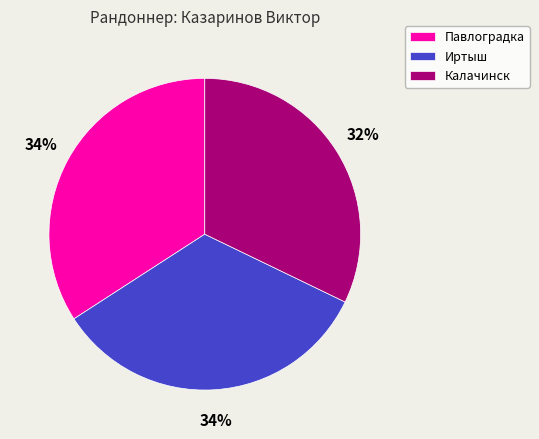

To the nearest percent, what portion does Павлоградка represent?

34%